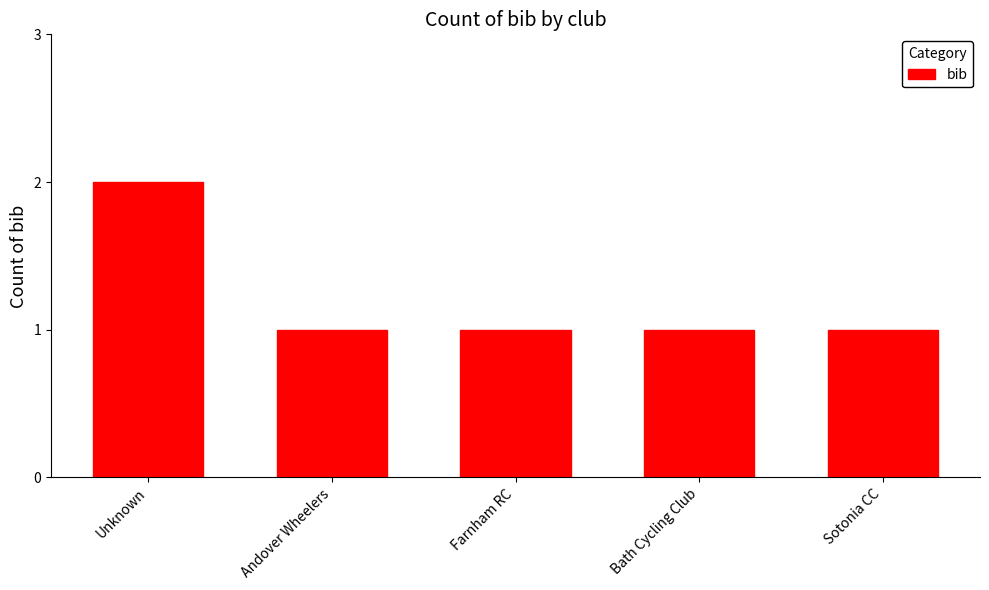

What is the smallest value displayed?

1